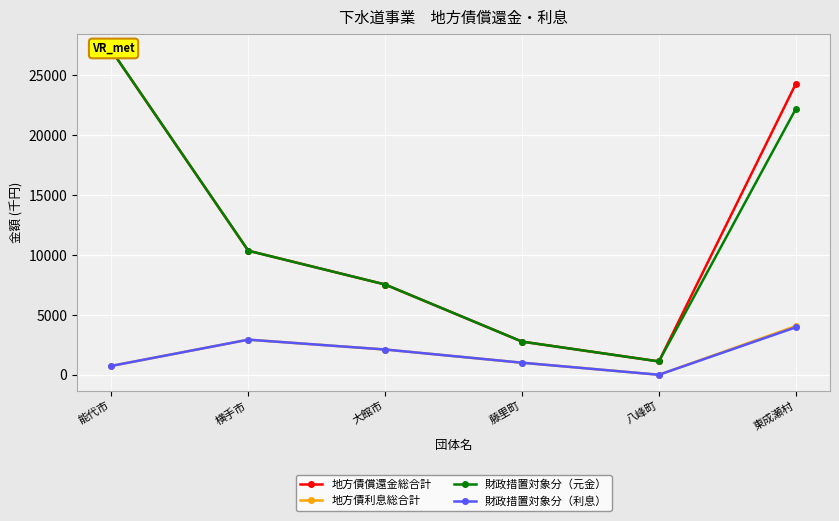

What is the total value across all series at 大館市?

19330